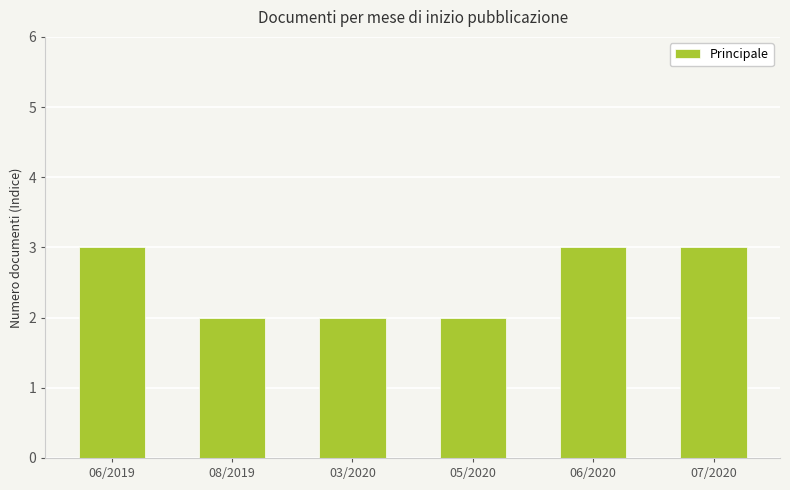

Does the chart contain any negative values?

No